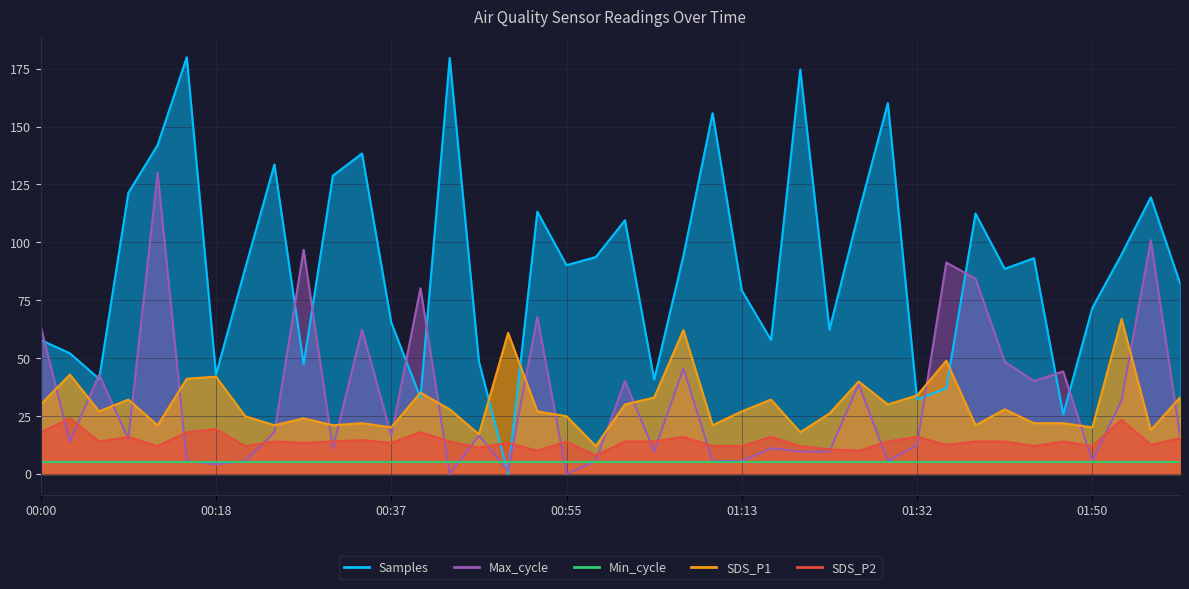

What is the sum of the SDS_P2 values at 00:12 and 01:41?

26.0